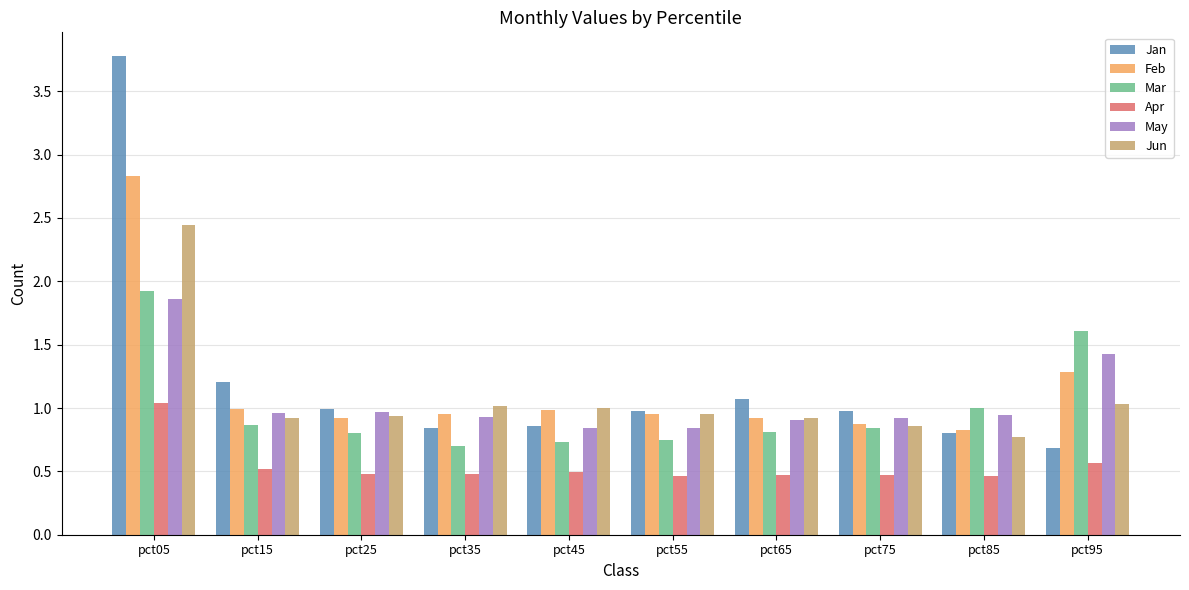

True or false: Feb has a value of 1.0 at pct55.

True